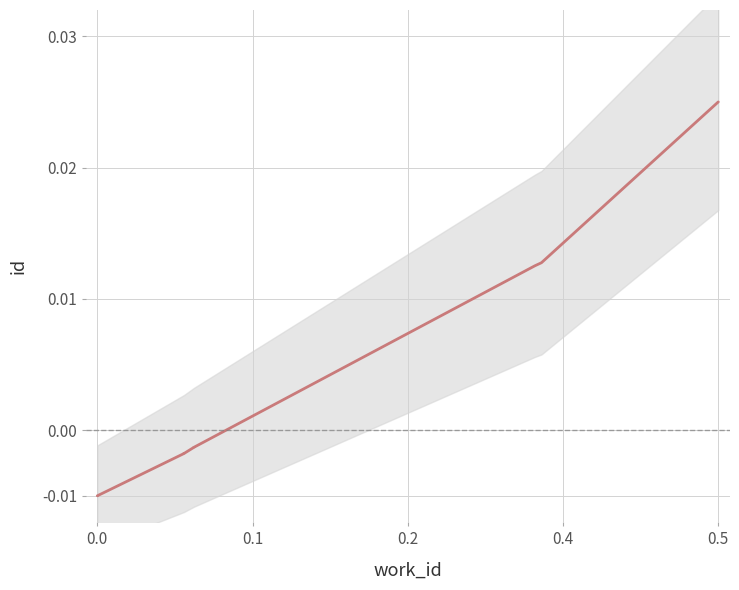

Which has a higher value, 0.4 or 0.5?

0.5